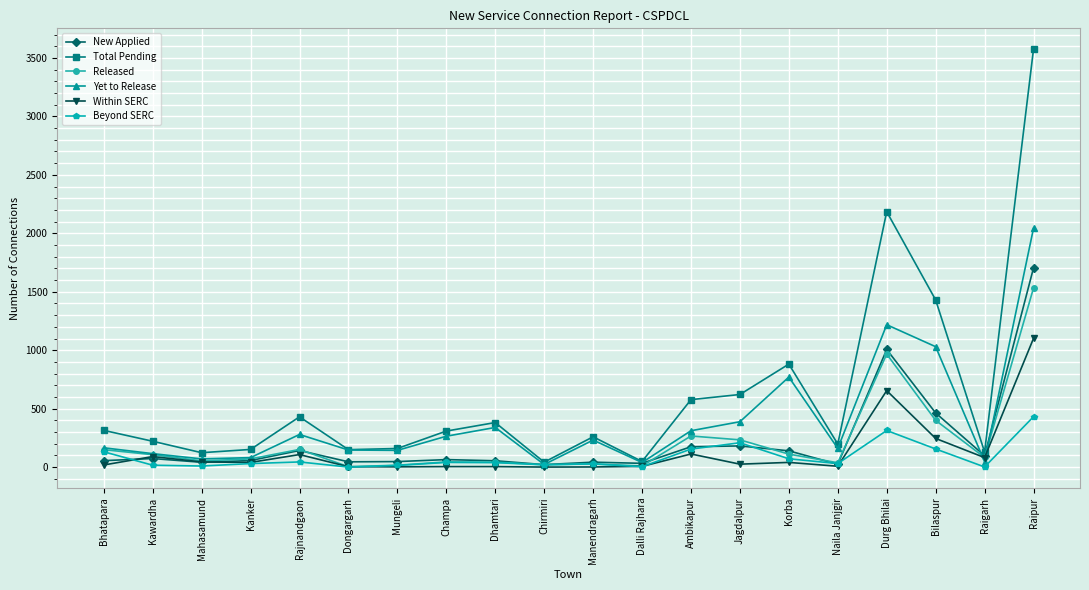

What is the value of the Within SERC point at the 19th from the left?

81